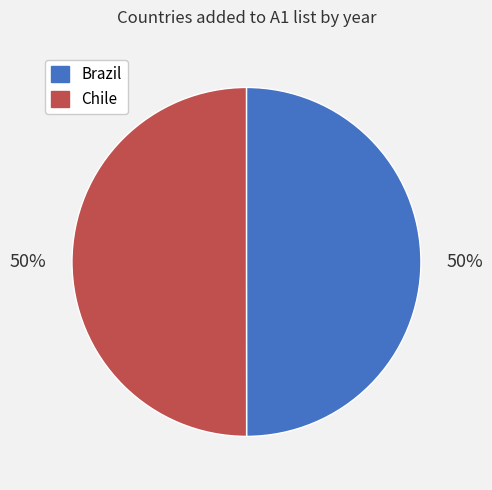

To the nearest percent, what percentage of the pie is Brazil?

50%